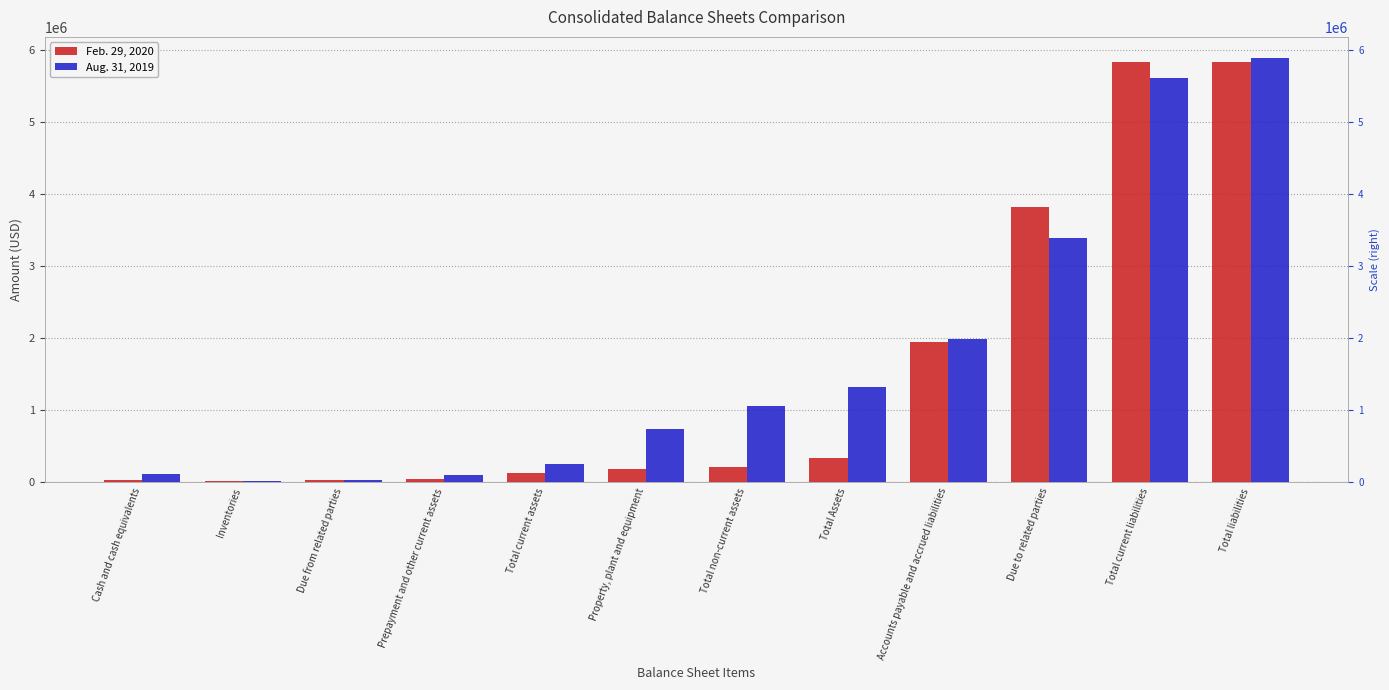

What is the maximum value shown in the chart?

5885533